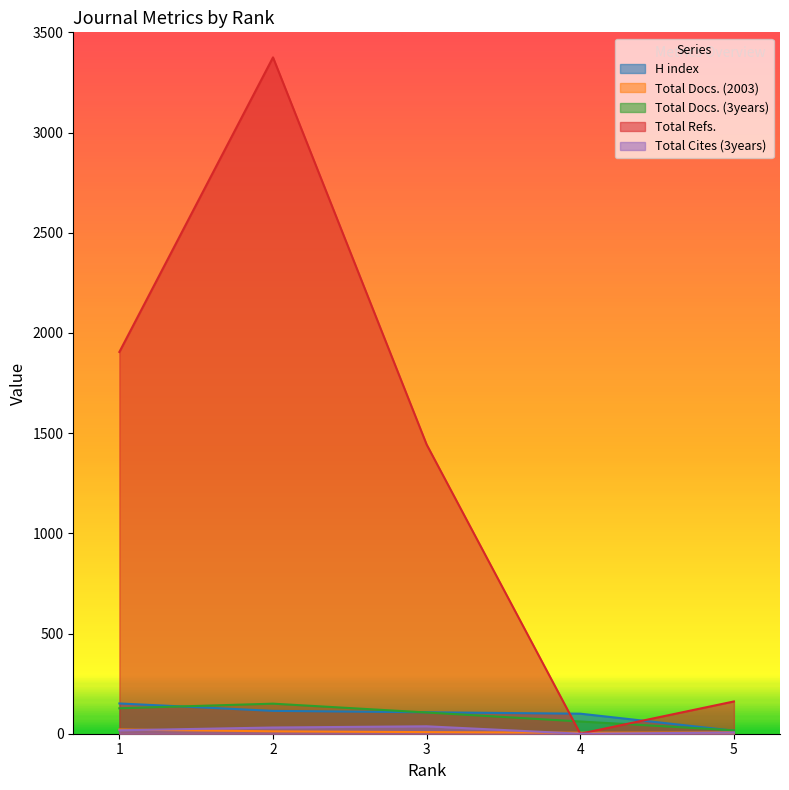

True or false: Total Refs. has more than 2 interior local peaks.

False